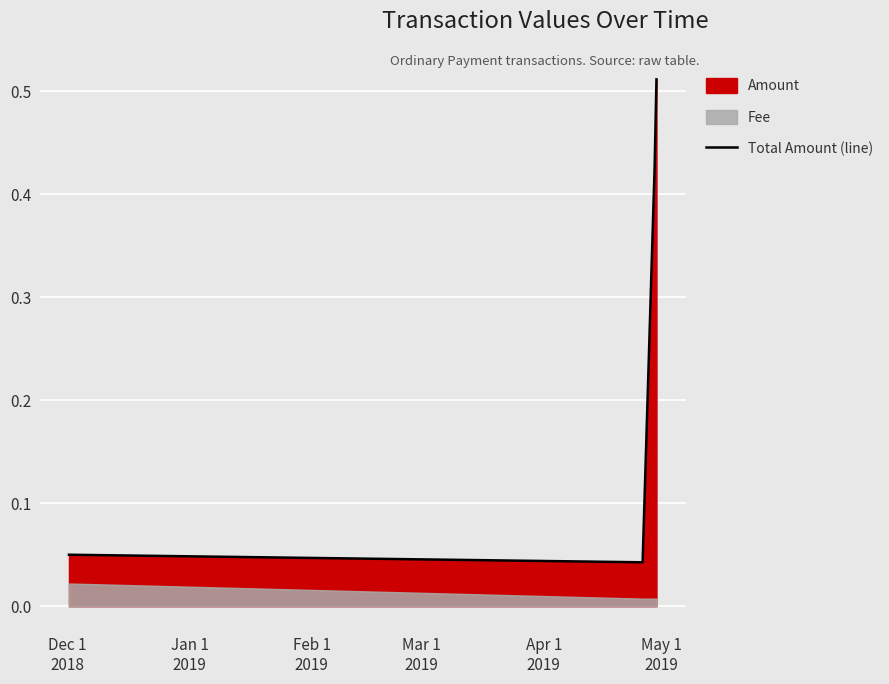

What is the sum of all values?

1.0